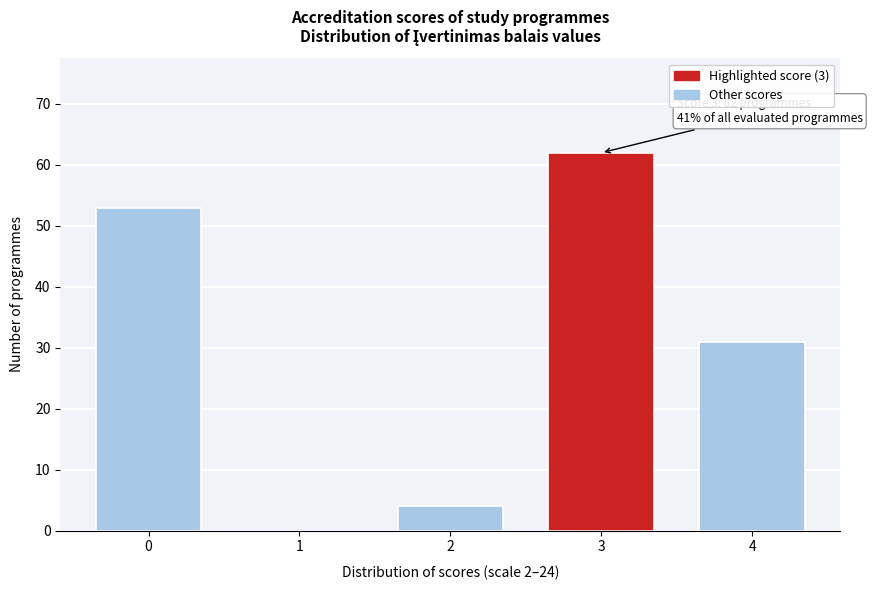

What is the sum of the values at 2 and 3?

66